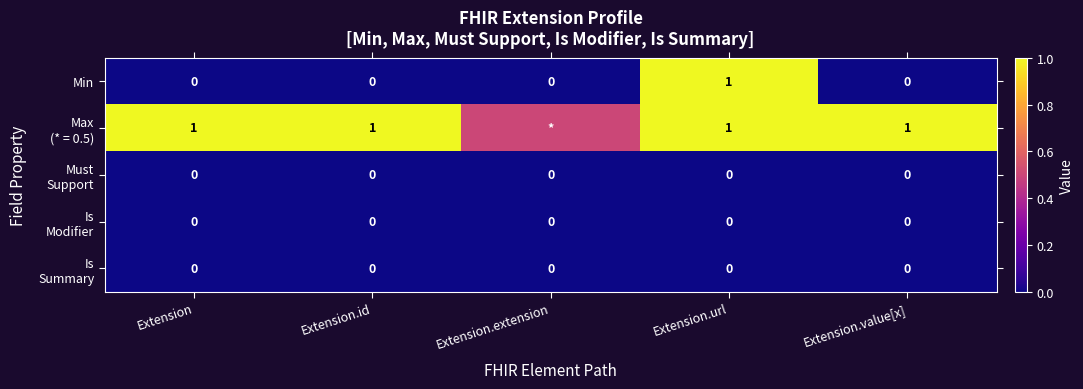

What is the total value across all series at Extension.value[x]?

1.0